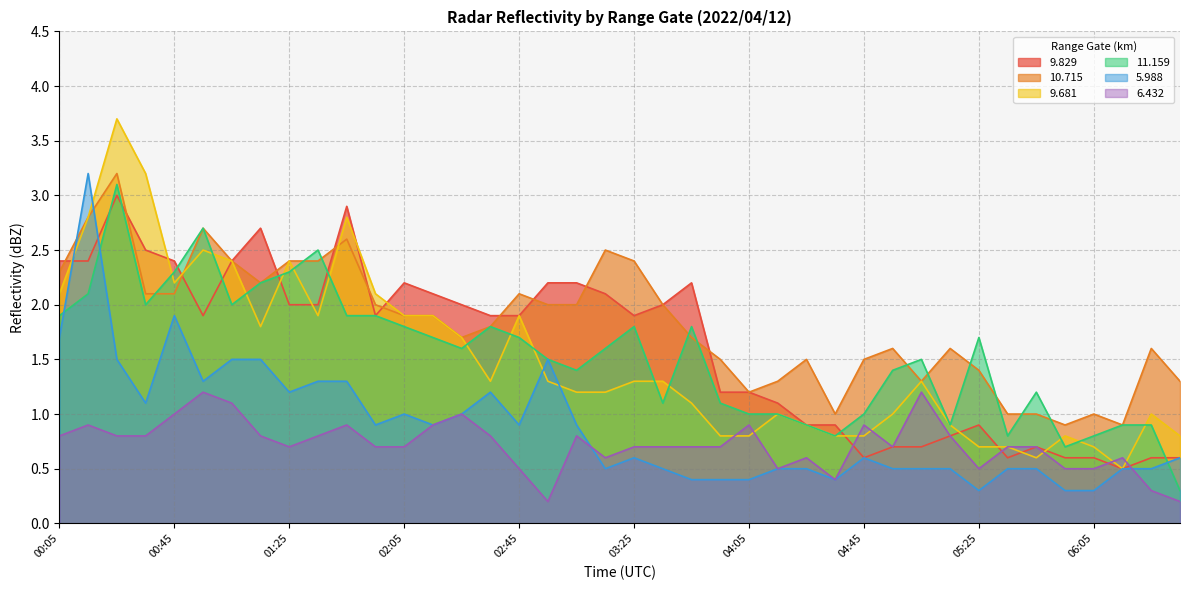

Between which two adjacent categories do  11.159 and   5.988 first intersect?

00:05 and 00:15